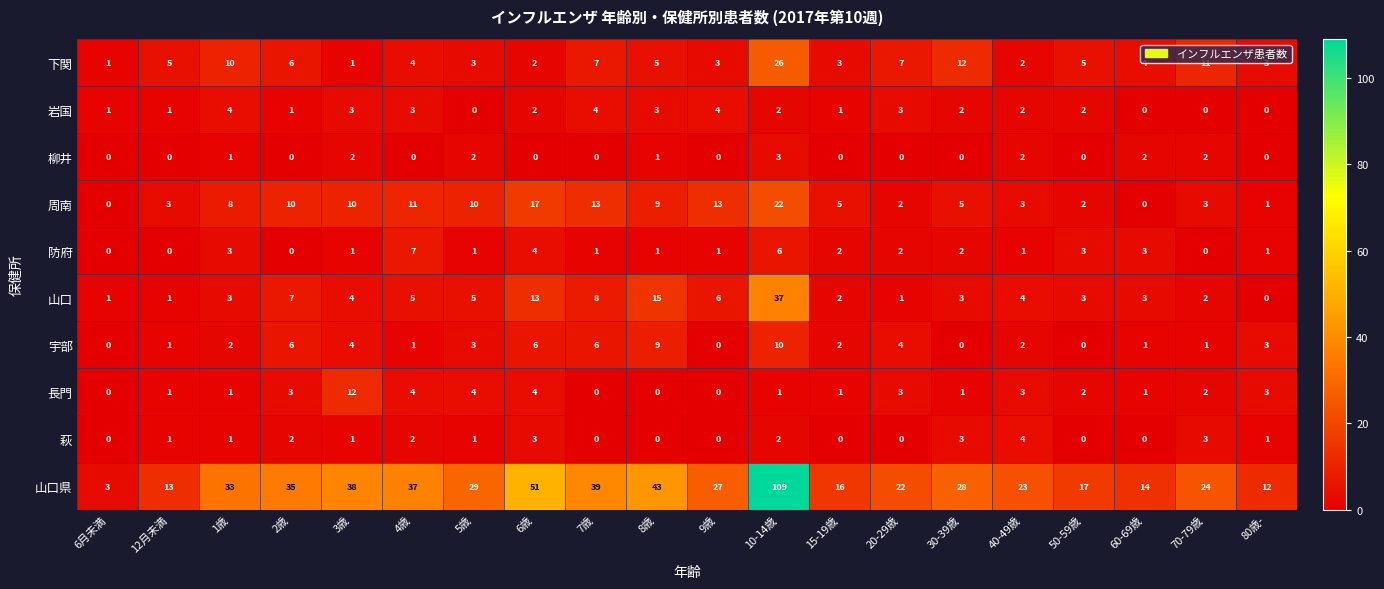

At which category does the chart reach its peak across all series?

10-14歳